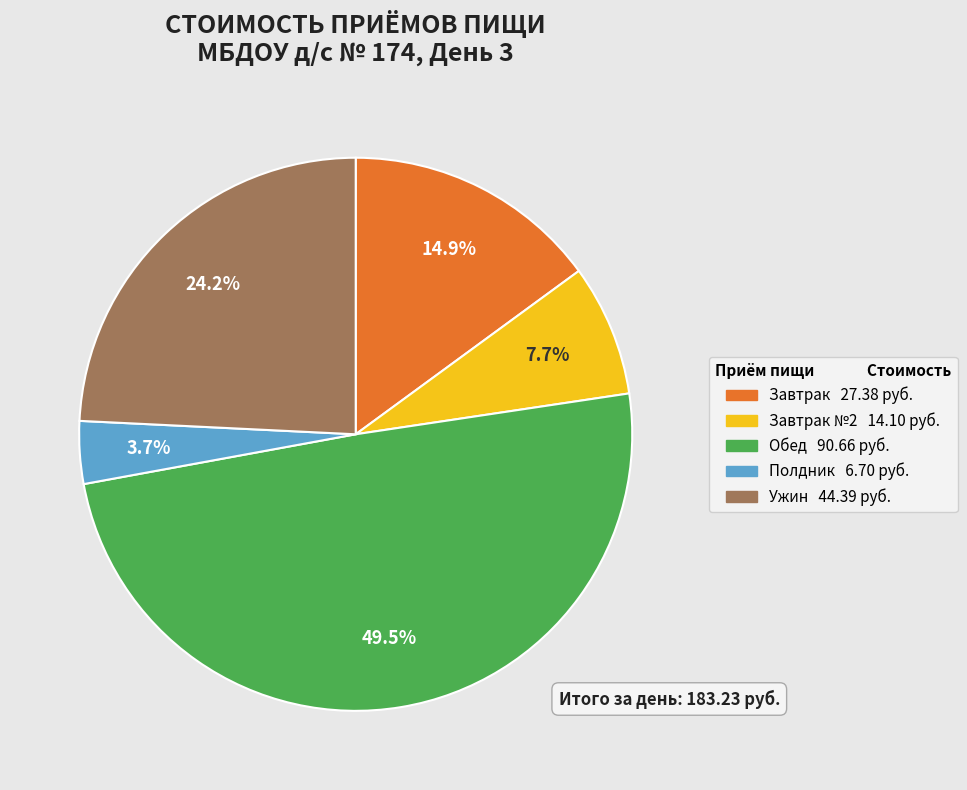

Is there any slice that represents more than half of the pie?

No